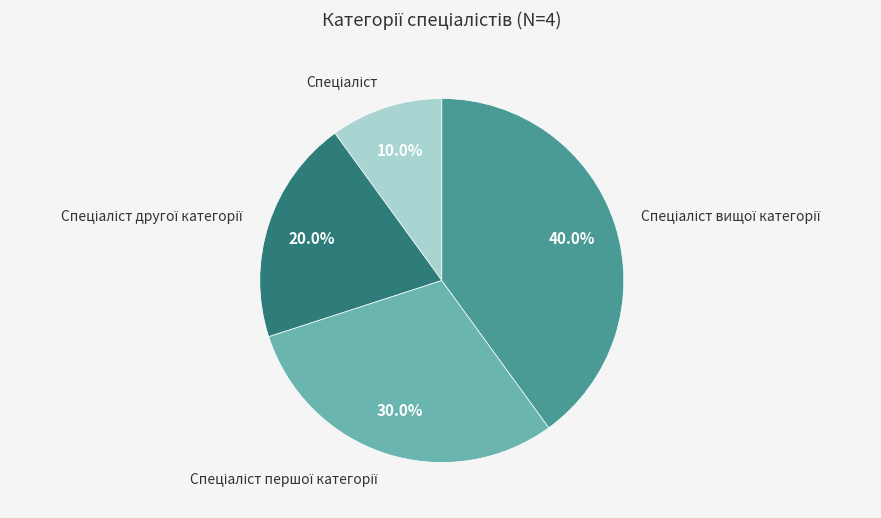

Is there any slice that represents more than half of the pie?

No